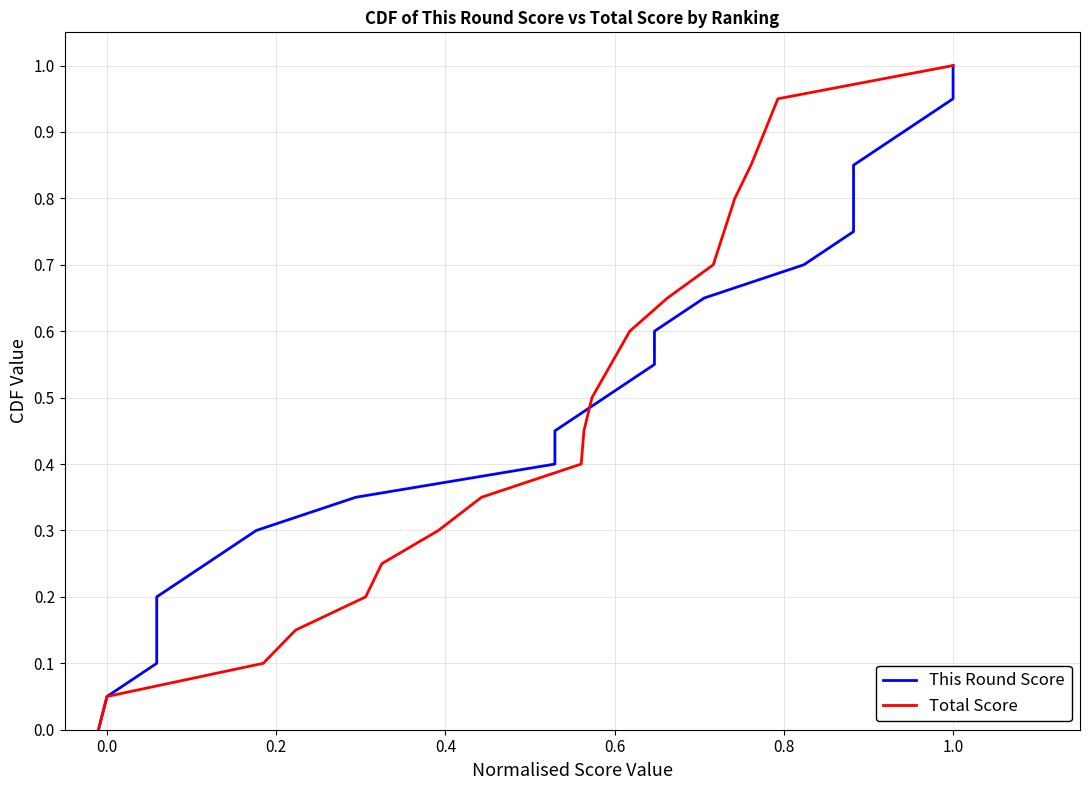

At which label does Total Score reach its peak?

1.0